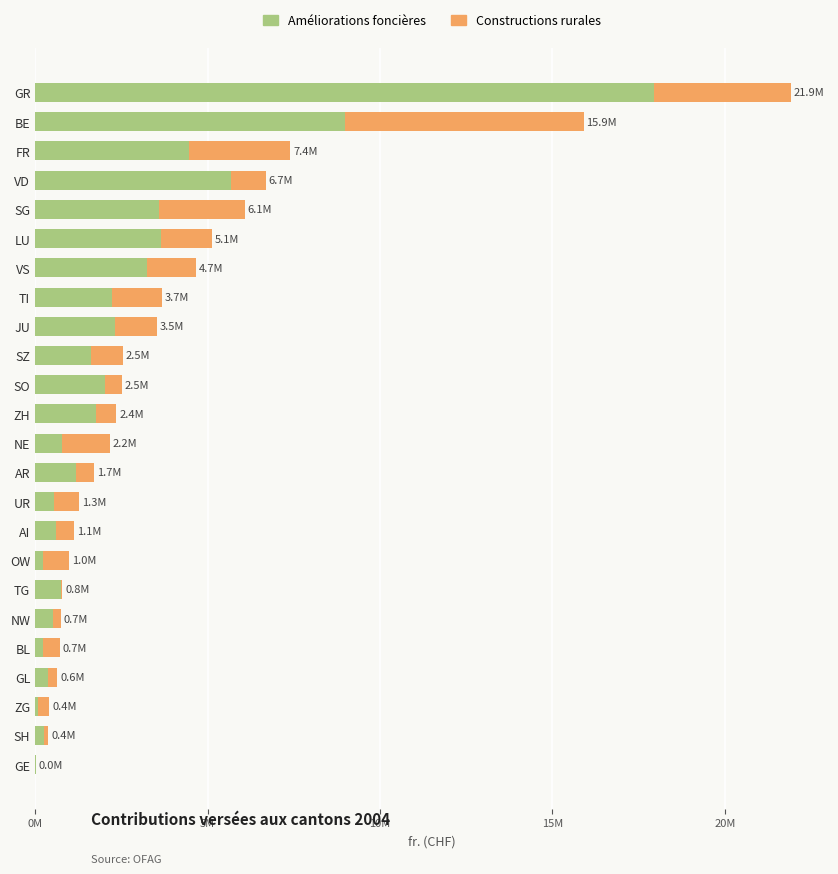

What are all the series names shown in the legend?

Améliorations foncières, Constructions rurales